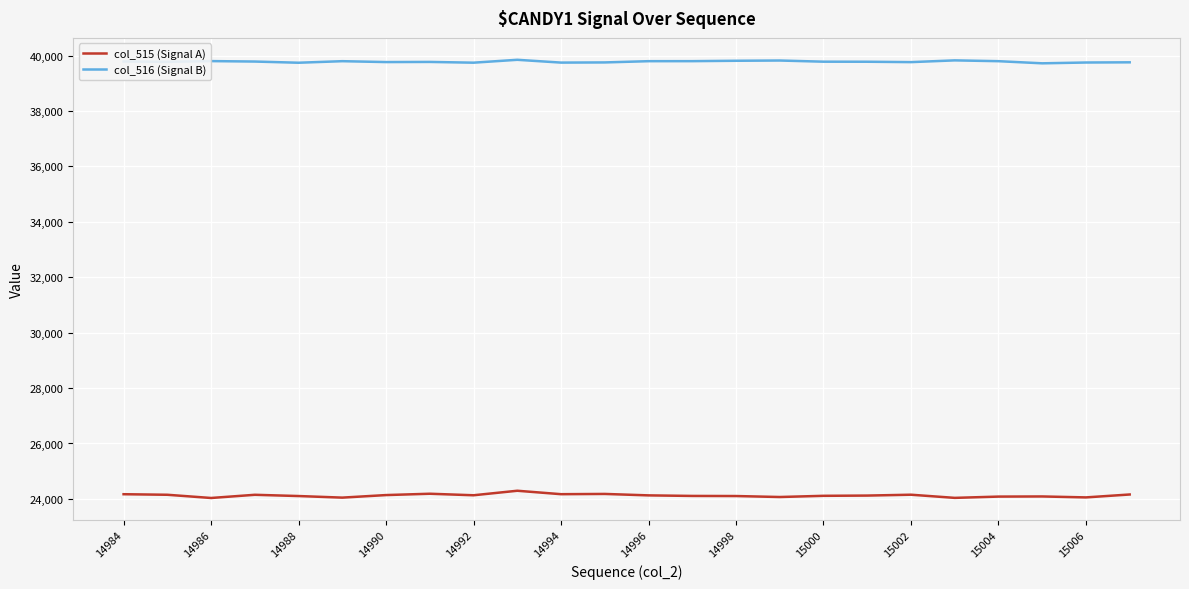

List the series in order of their overall mean, lowest first.

col_515 (Signal A), col_516 (Signal B)